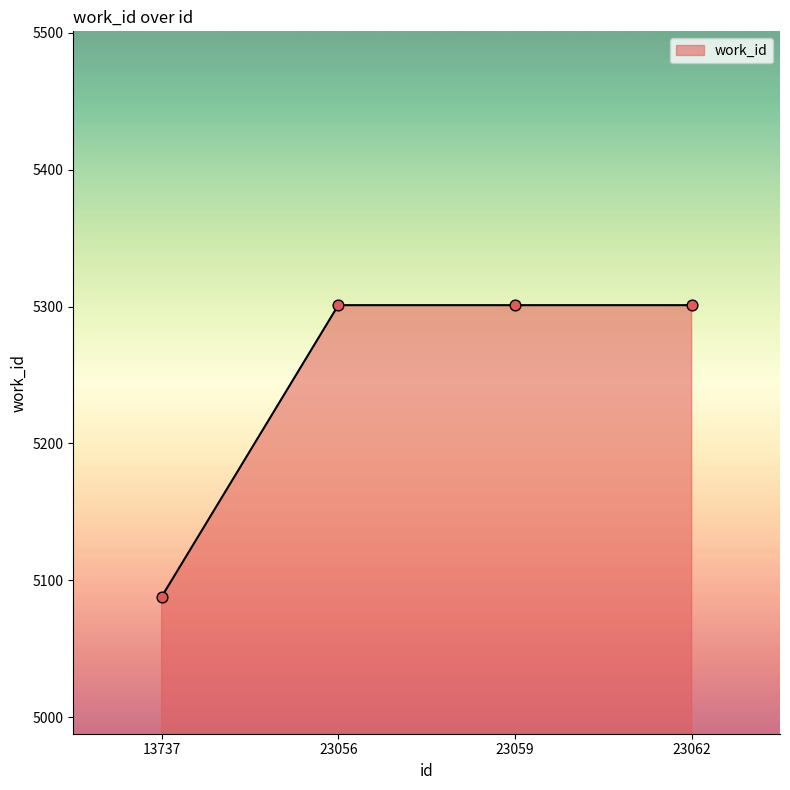

What is the change in value from 13737 to 23062?

+213